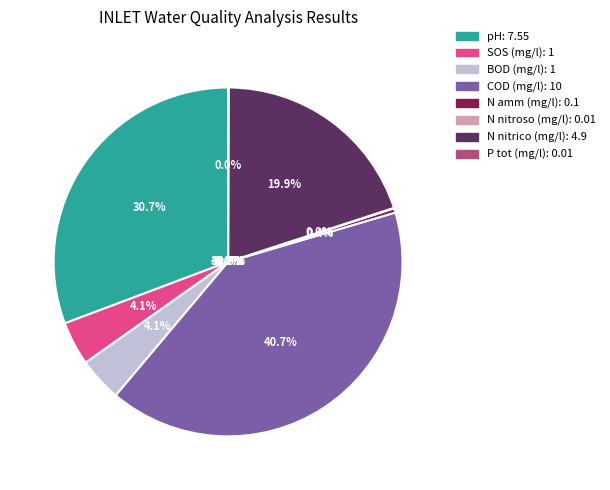

To the nearest percent, what is the combined percentage of SOS (mg/l) and N nitroso (mg/l)?

4%